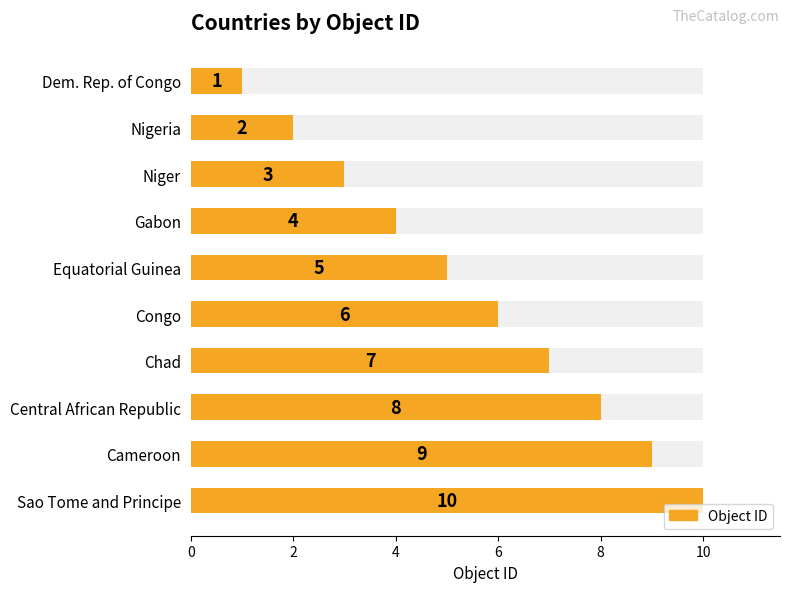

What is the sum of all values?

55